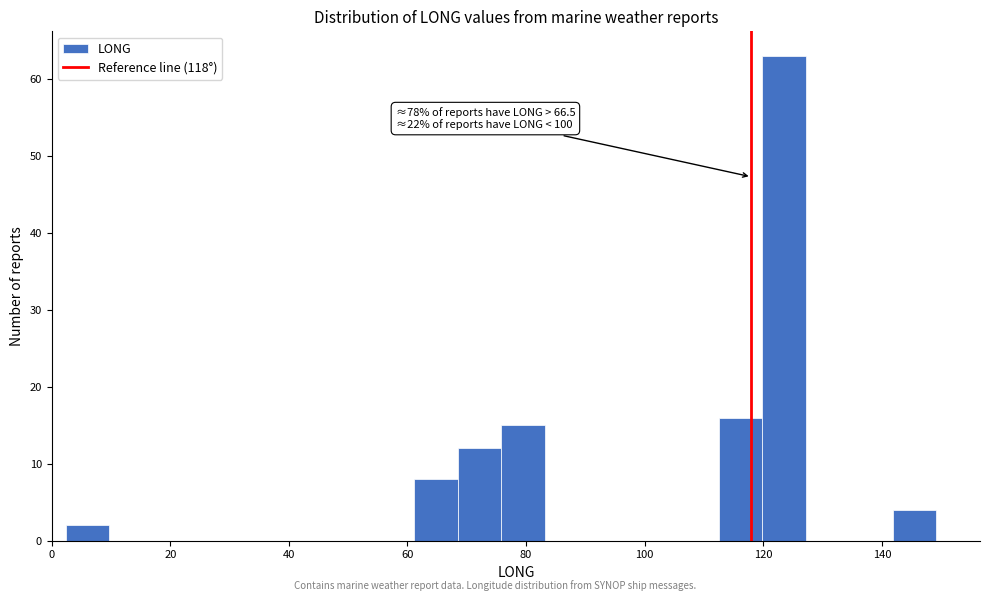

Around what value on the x-axis is the tallest bar? Give the approximate position of its centre, as read against the axis.

124